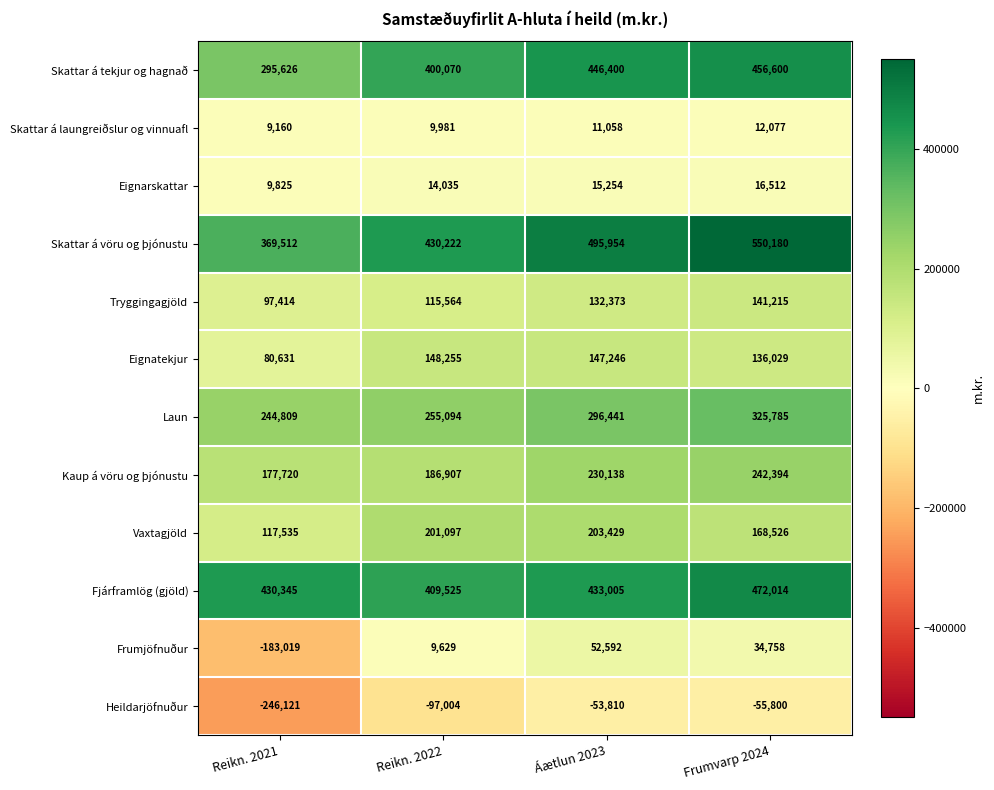

The Vaxtagjöld series shows 91782 at Frumvarp 2024. True or false?

False